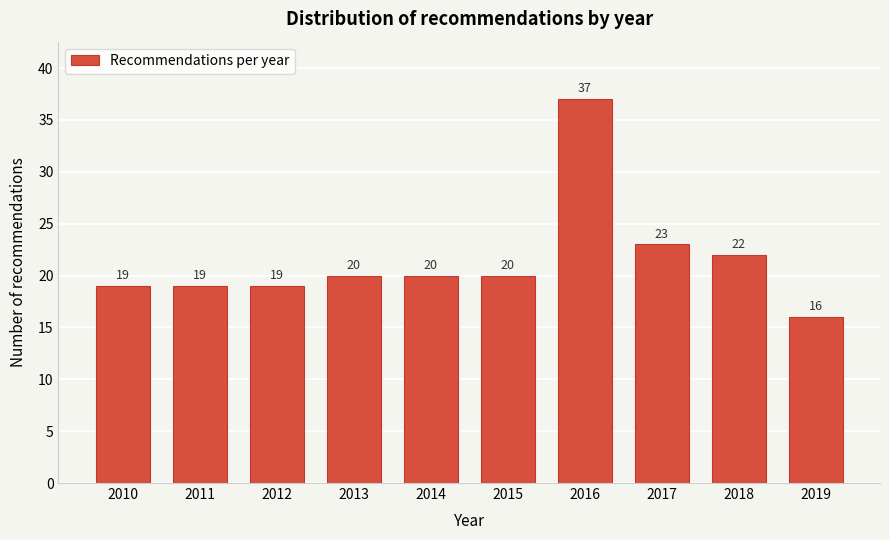

Reading left to right, list all the values displayed in this chart.

19	19	19	20	20	20	37	23	22	16